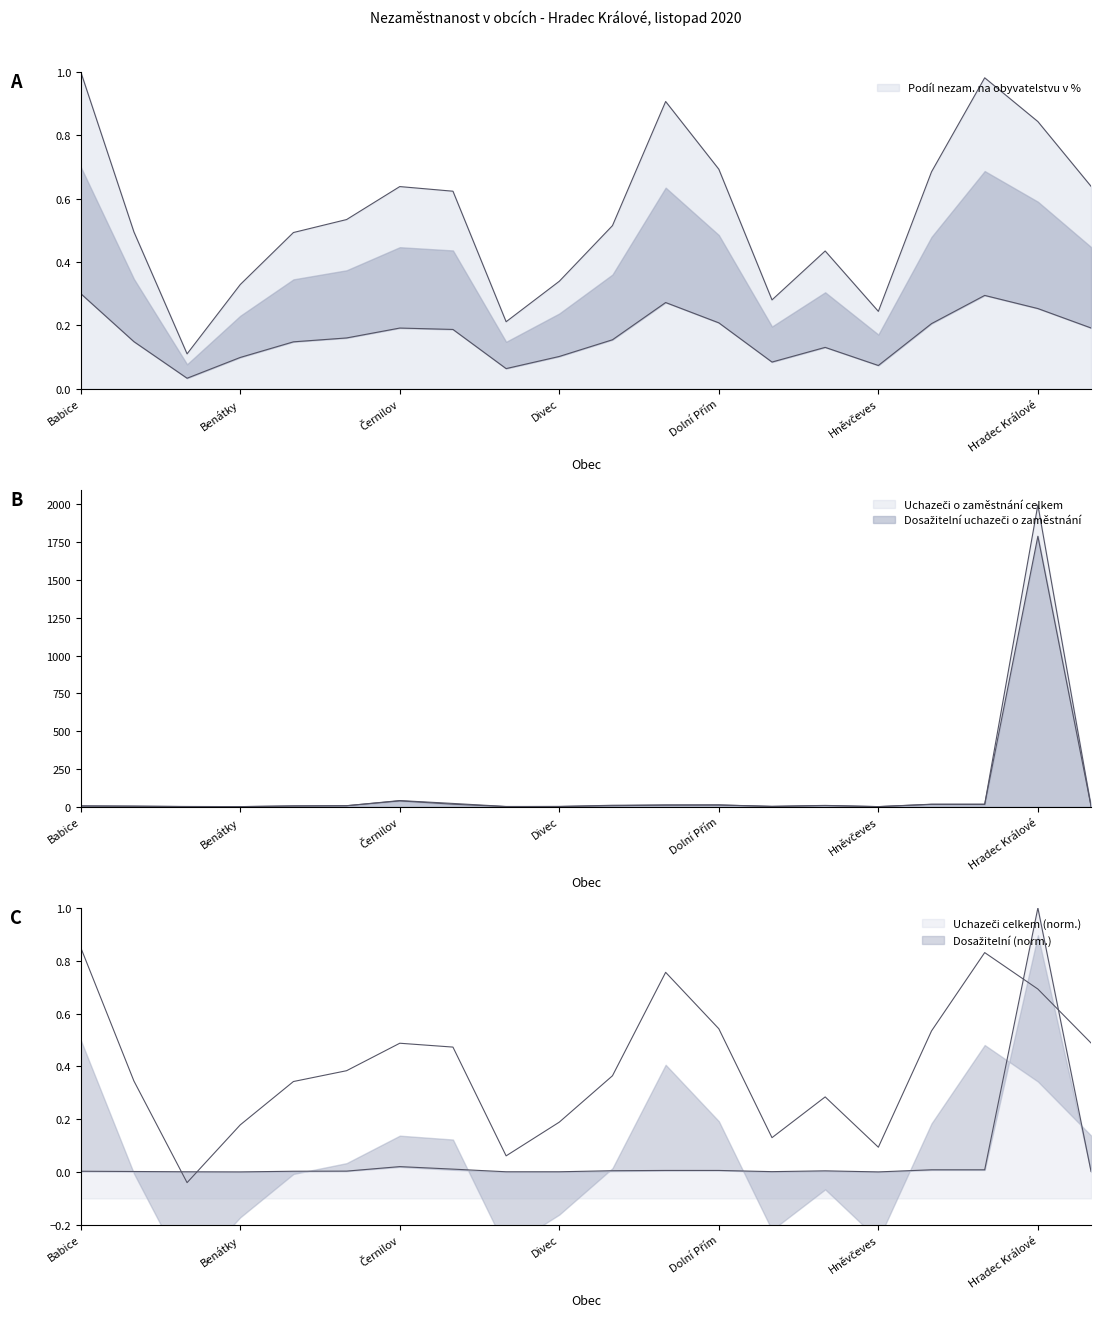

What is the label of the 13th point from the right?

Černožice